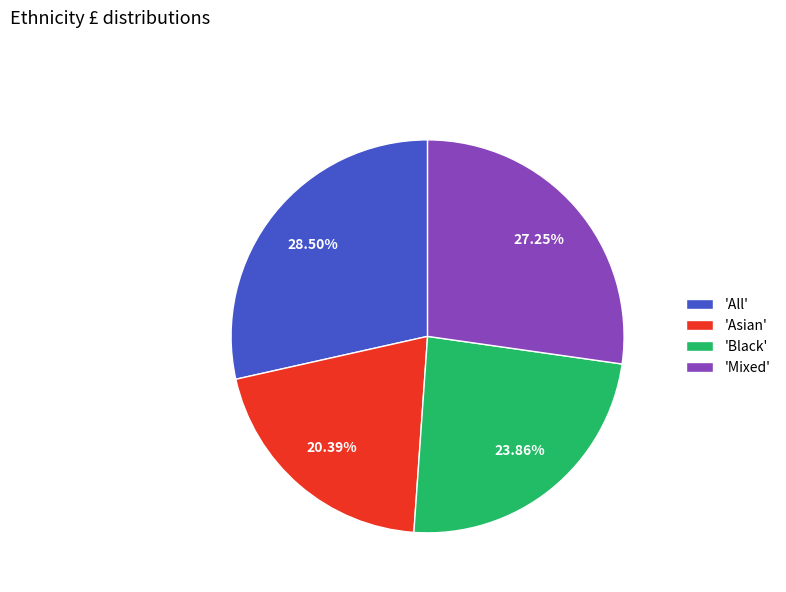

To the nearest percent, what is the average slice percentage?

25%